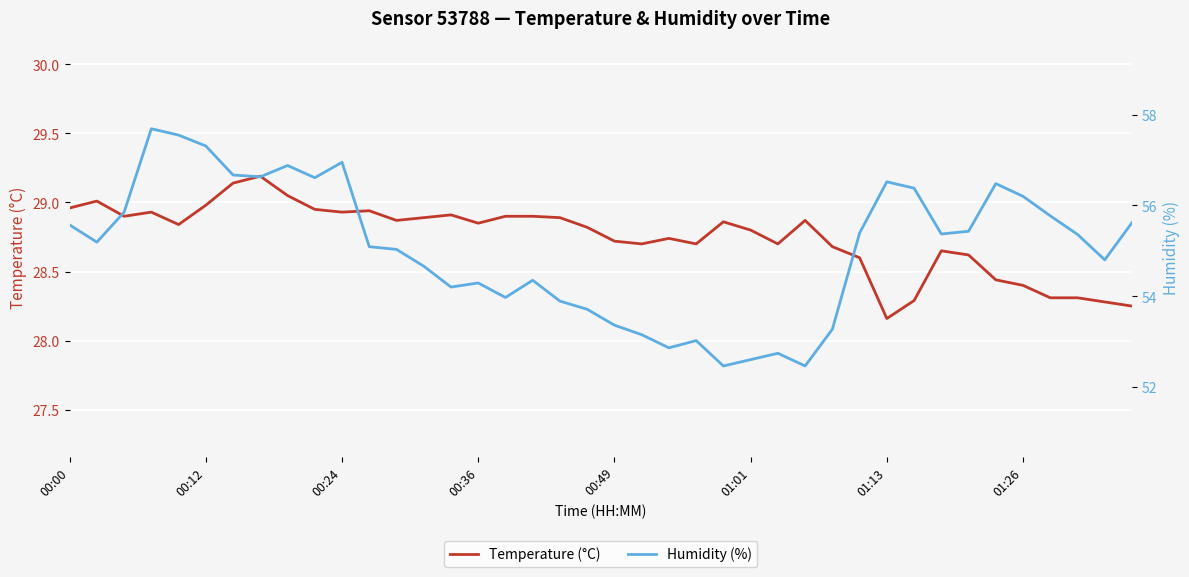

What is the sum of all Humidity (%) values?

2201.3